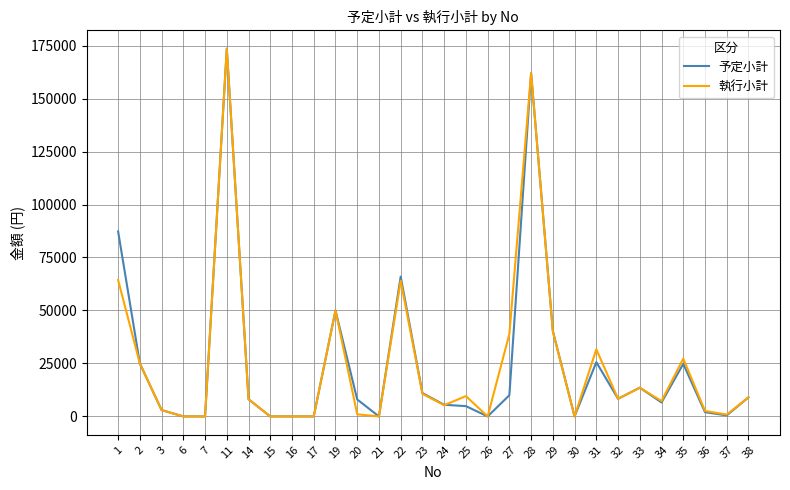

At which category is the sum across all series the highest?

11